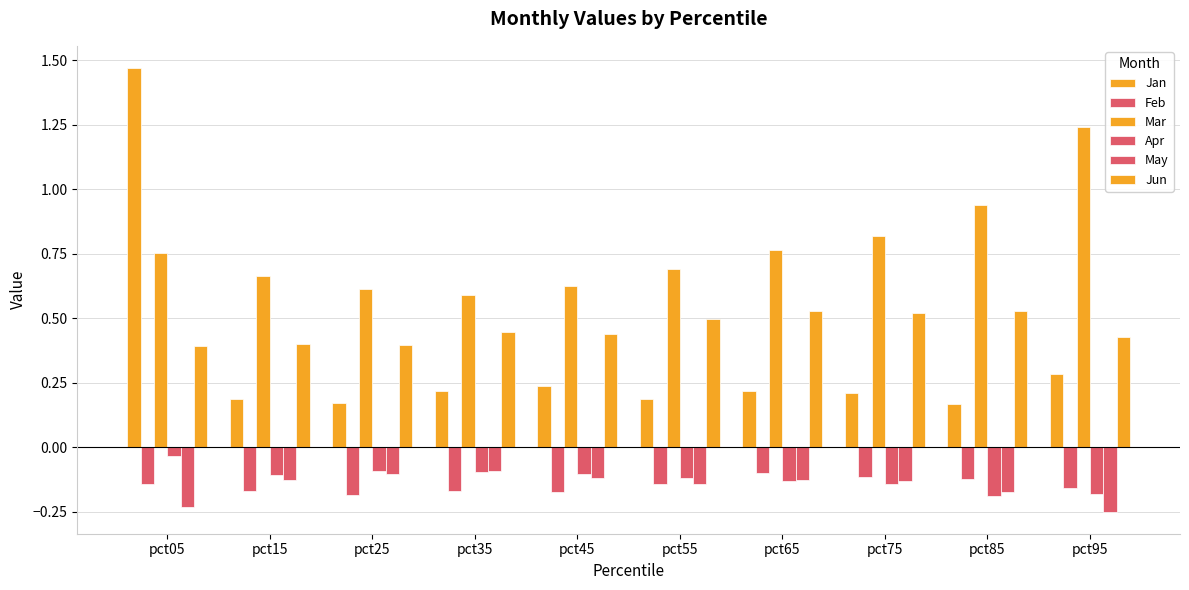

What is the average value of the Feb series?

-0.1